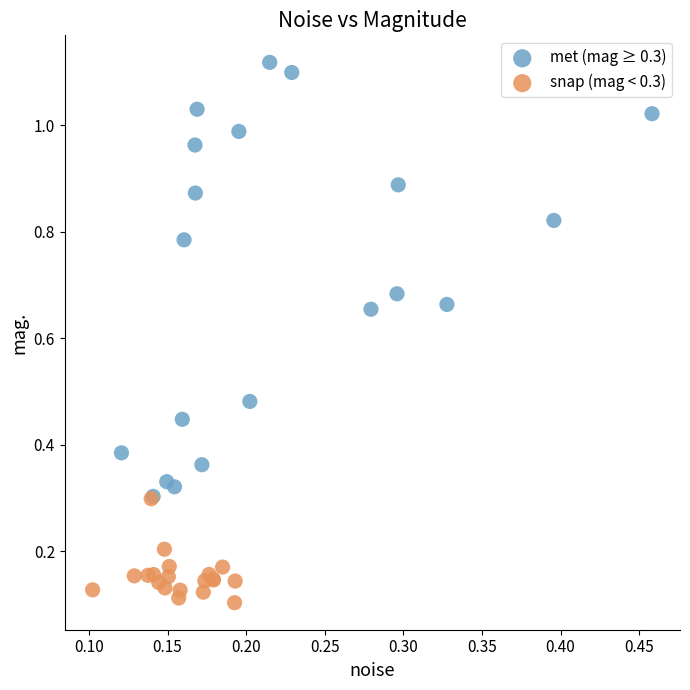

Which series contains the highest Y value?

met (mag ≥ 0.3)